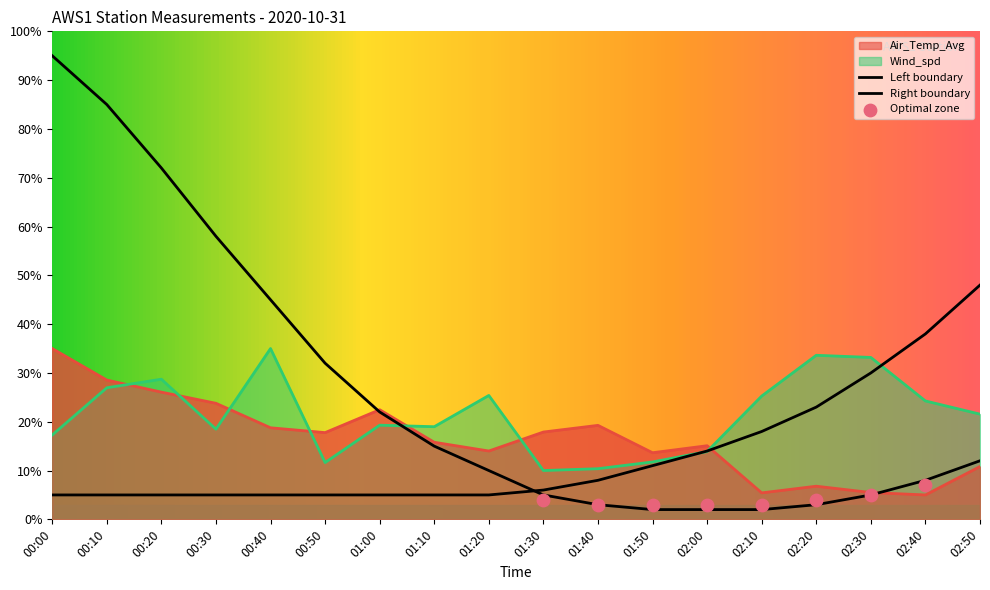

Which series reaches the minimum Y coordinate?

Air_Temp_Avg